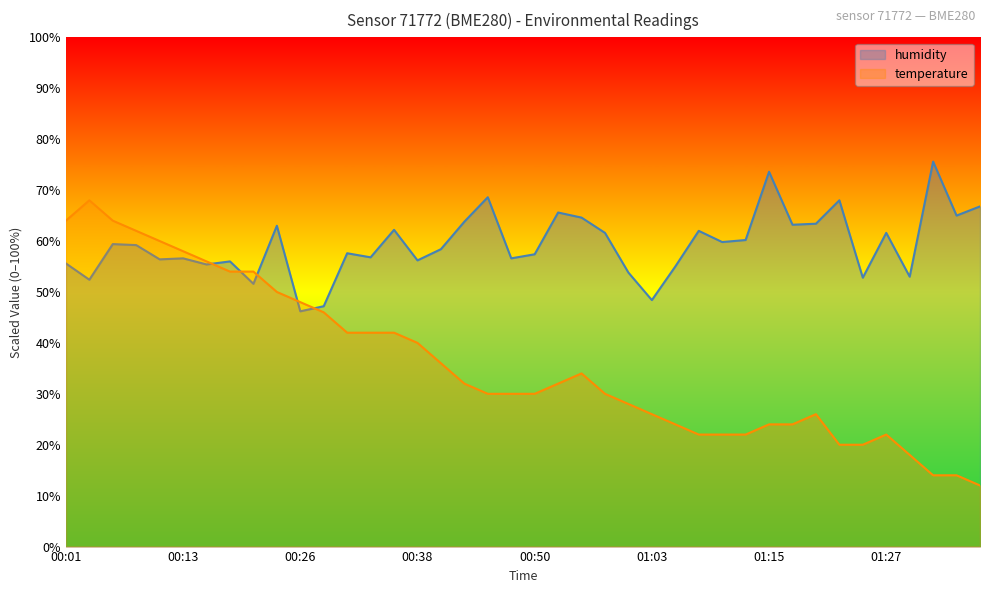

What is the label of the 35th point from the right?

00:13